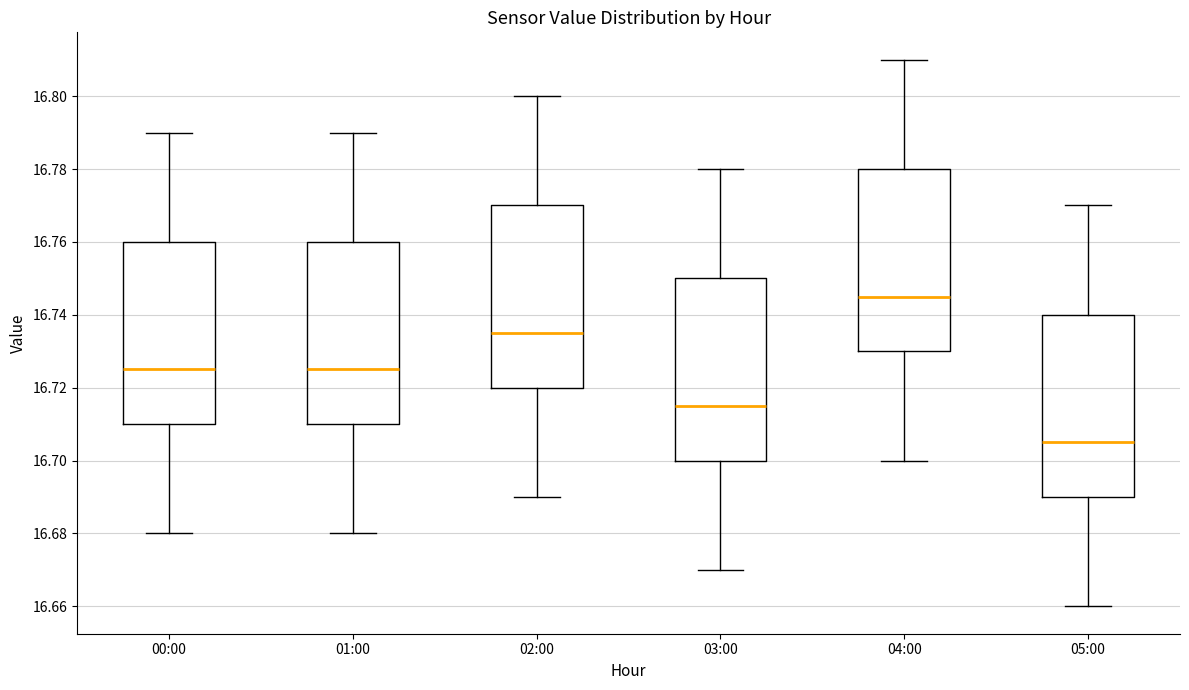

Where is the lower edge of the box for 00:00 on the y-axis? The values are not printed on the chart, so give them approximately, as read against the axis.

16.710